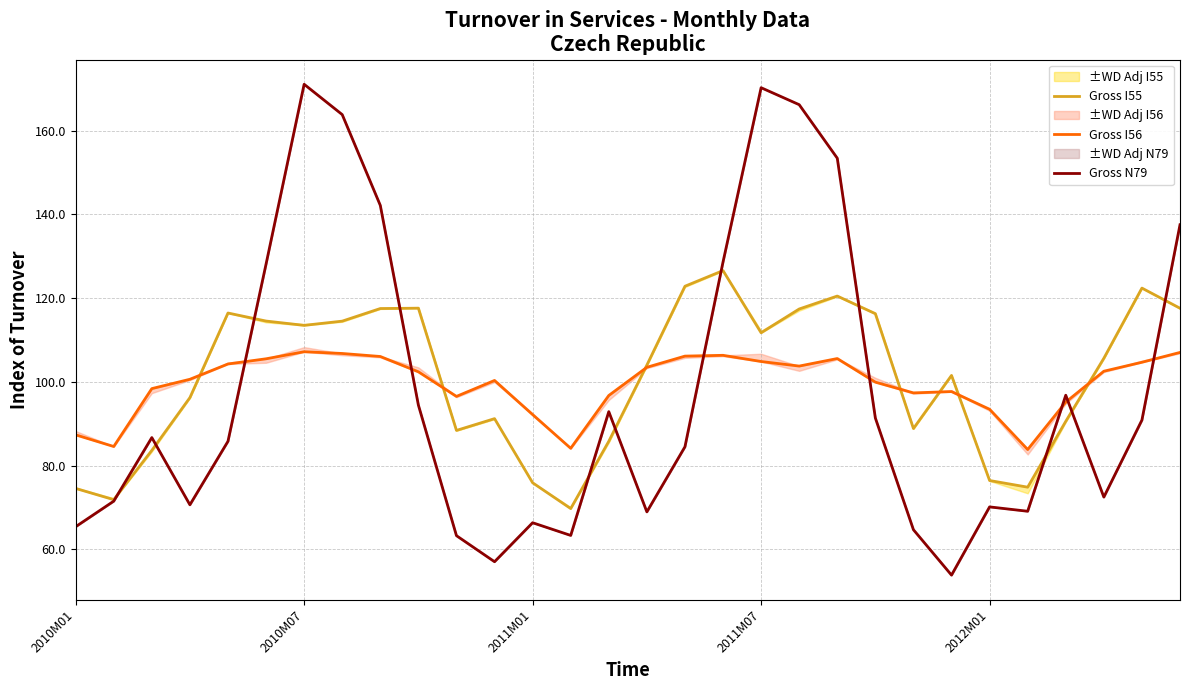

Reading right to left, extract all data points from this chart.

Gross I55: 117.6	122.4	105.6	90.6	74.9	76.5	101.5	88.9	116.3	120.5	117.4	111.7	126.6	122.8	104.0	85.8	69.8	75.9	91.2	88.4	117.6	117.5	114.5	113.5	114.5	116.4	96.2	83.6	71.9	74.6
Gross I56: 107.0	104.7	102.5	95.2	83.8	93.5	97.7	97.4	99.9	105.6	103.8	104.9	106.3	106.2	103.5	96.8	84.1	92.2	100.3	96.5	102.4	106.1	106.8	107.2	105.5	104.3	100.6	98.4	84.6	87.3
Gross N79: 137.5	90.9	72.5	96.8	69.1	70.2	53.9	64.7	91.4	153.4	166.2	170.2	128.6	84.5	69.0	92.9	63.3	66.4	57.1	63.3	94.5	142.1	163.8	171.1	128.1	85.8	70.7	86.7	71.5	65.4